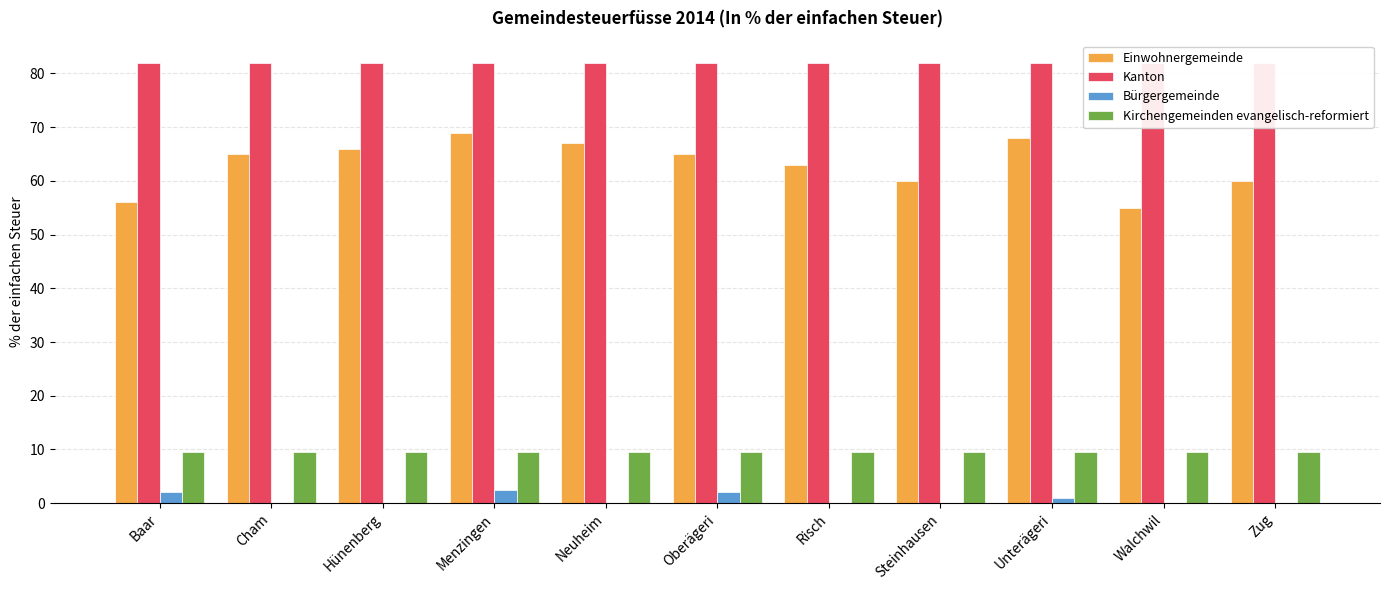

Is the value of Kanton at Walchwil greater than the value of Kirchengemeinden evangelisch-reformiert at Baar?

Yes